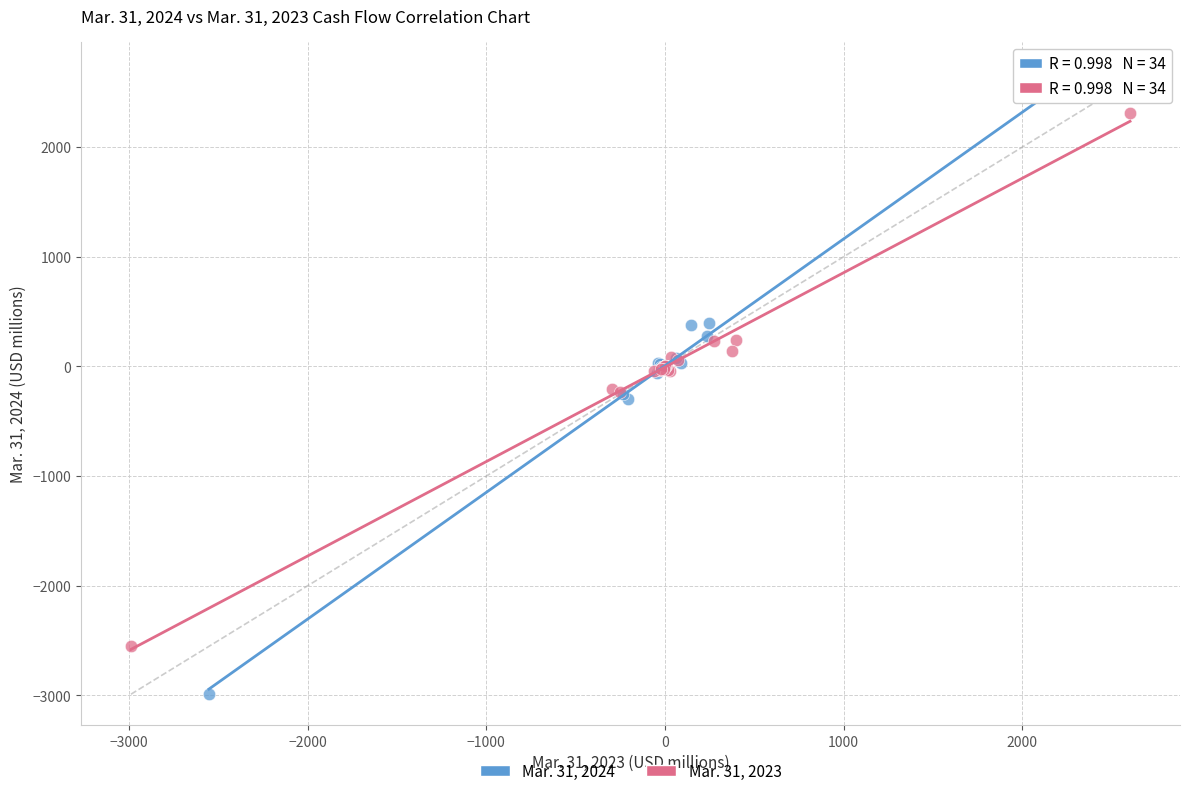

Which series contains the highest Y value?

Mar. 31, 2024